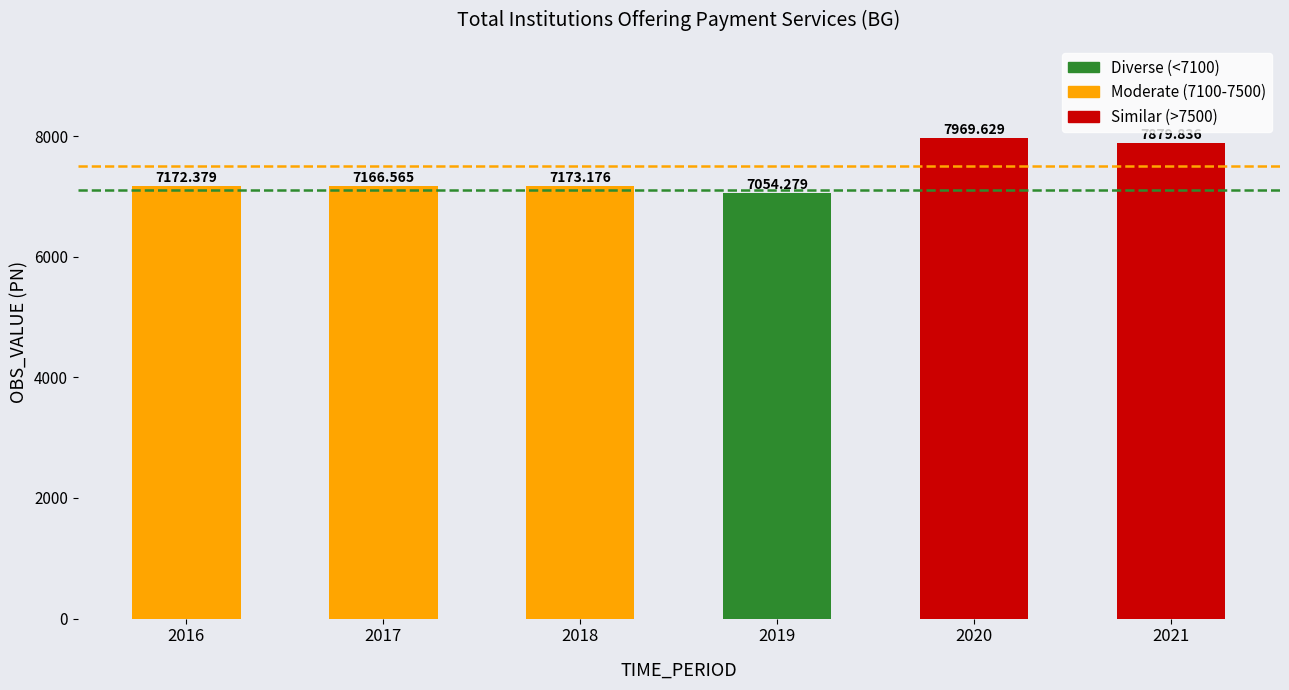

Reading left to right, list all the values displayed in this chart.

7172.4	7166.6	7173.2	7054.3	7969.6	7879.8